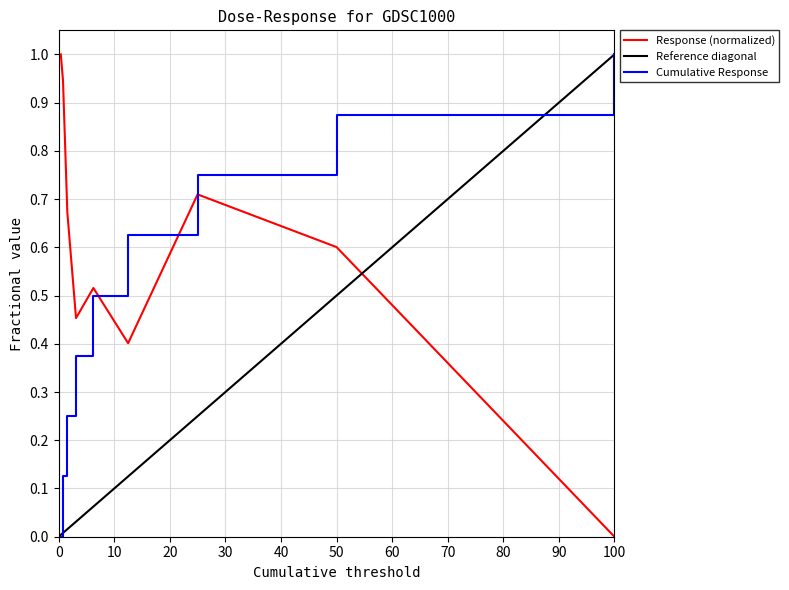

Is it true that Response (normalized) equals 0.3 at 50?

False